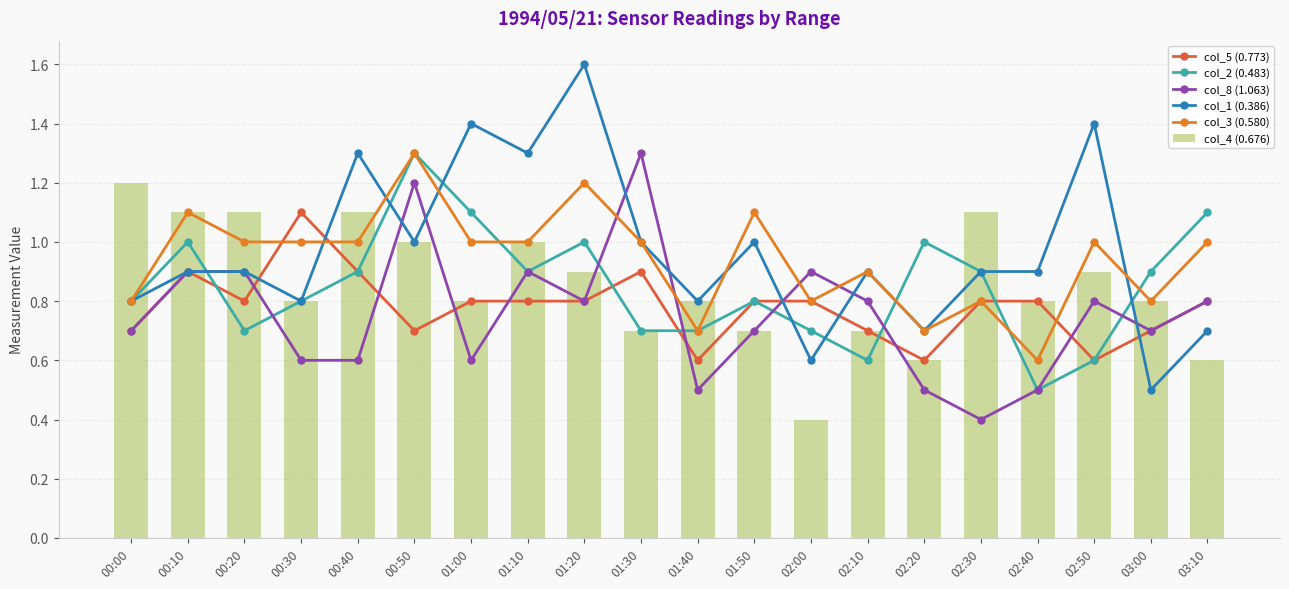

What is the difference between the maximum and minimum values in the col_4 (0.676) series?

0.8